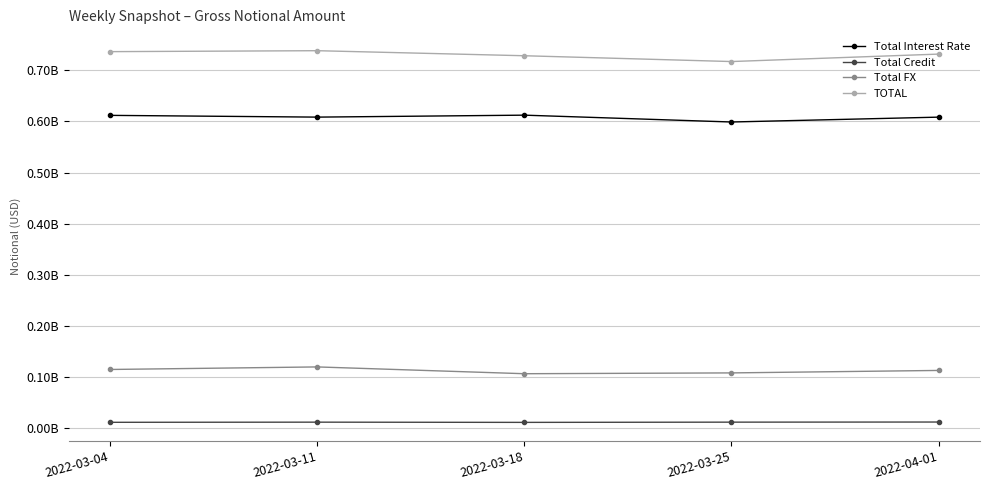

What are all the series names shown in the legend?

Total Interest Rate, Total Credit, Total FX, TOTAL